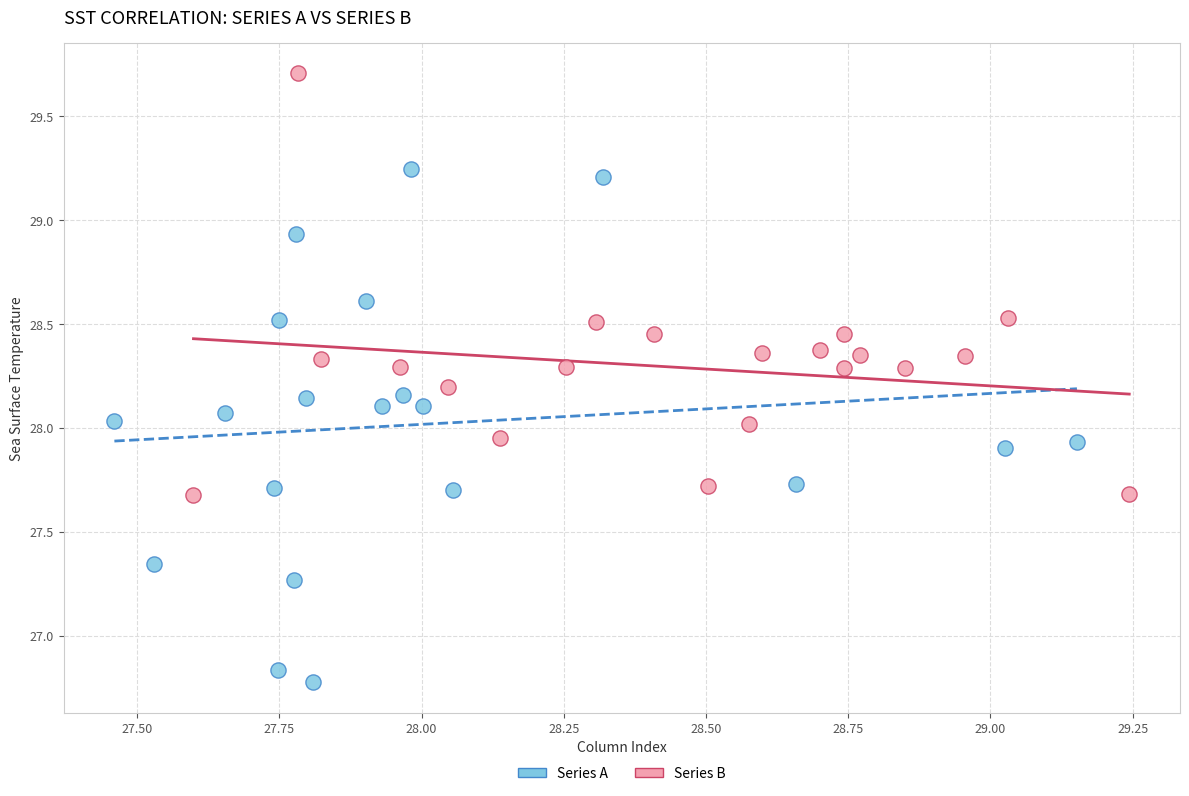

Which series contains the lowest Y value?

Series A